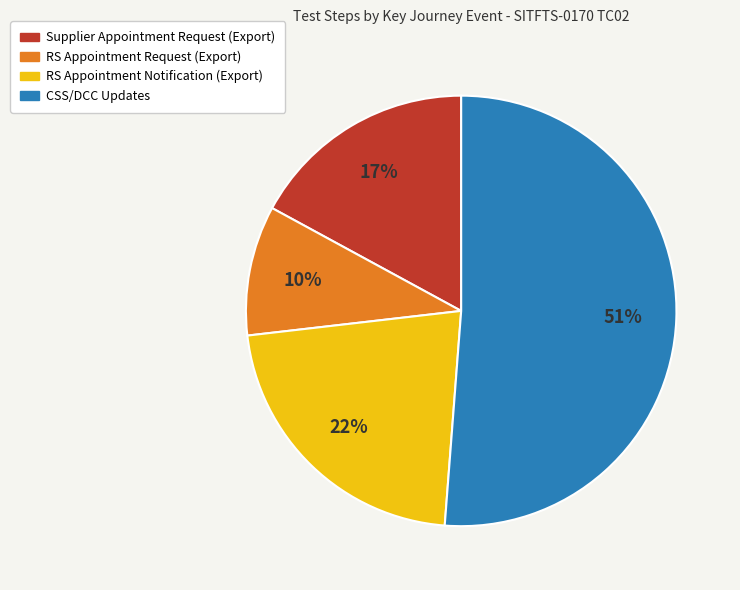

How many segments does this pie chart have?

4